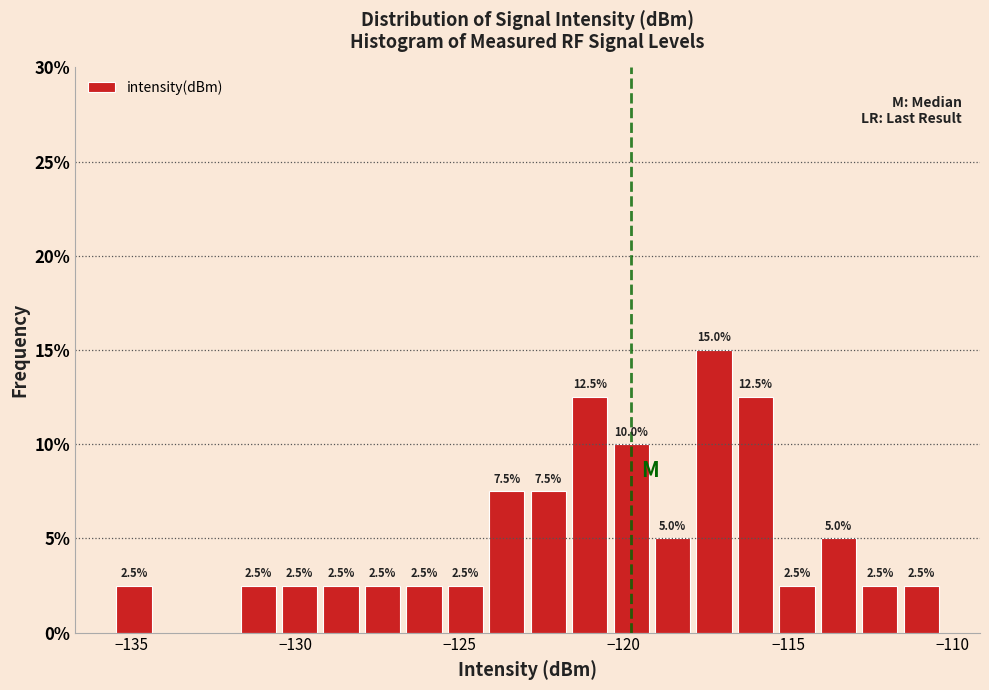

Read against the x-axis, roughly where is the centre of the tallest bar?

-117.5